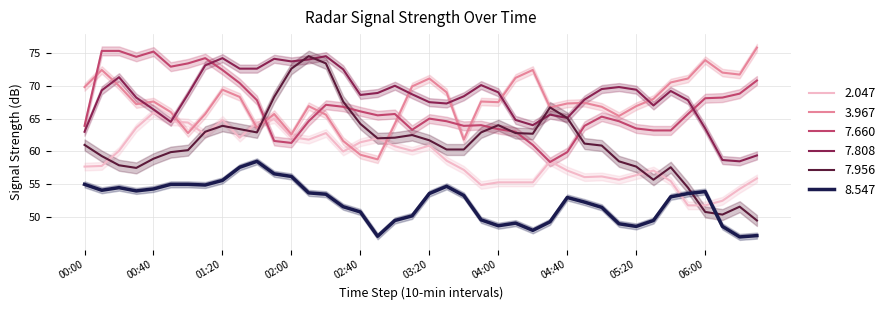

What is the spread (max minus min) of values at 2004/05/14 04:30?

17.4